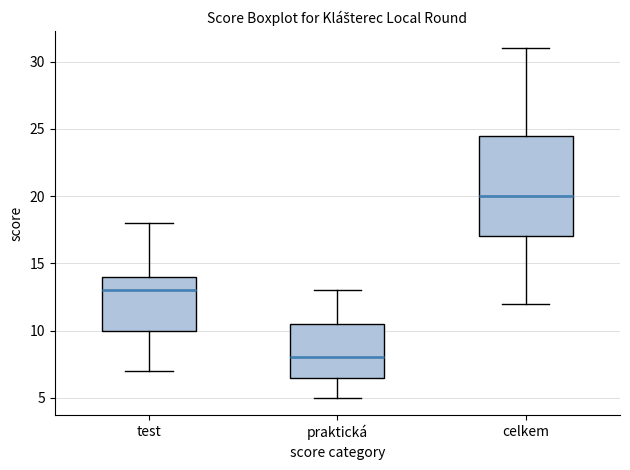

Where does the upper whisker of the box for celkem end on the y-axis? The values are not printed on the chart, so give them approximately, as read against the axis.

31.0